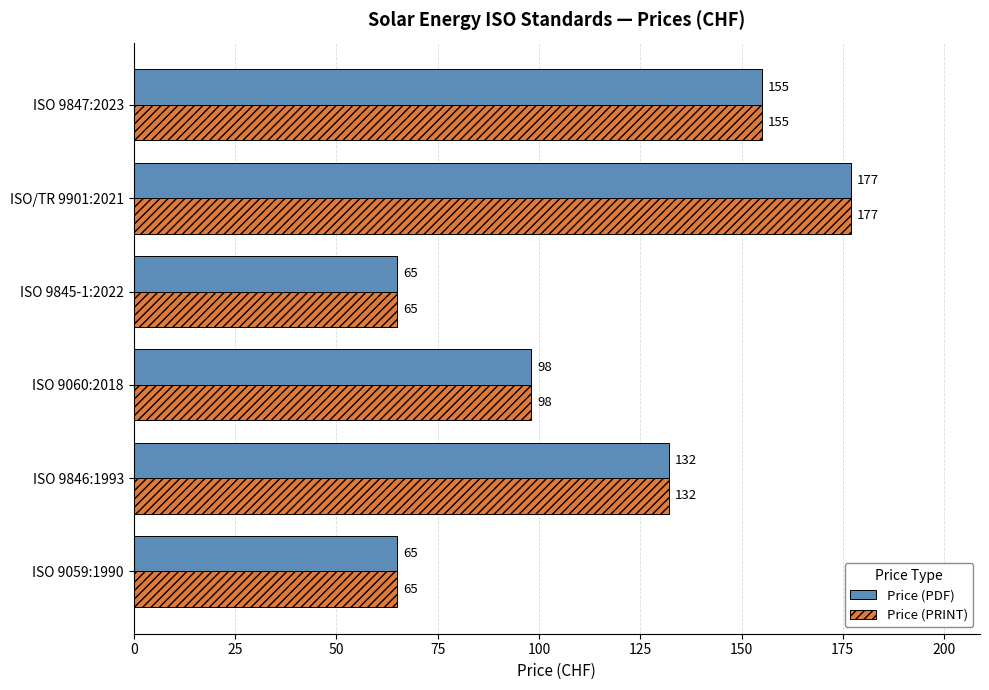

What is the highest value of the Price (PDF) series?

177